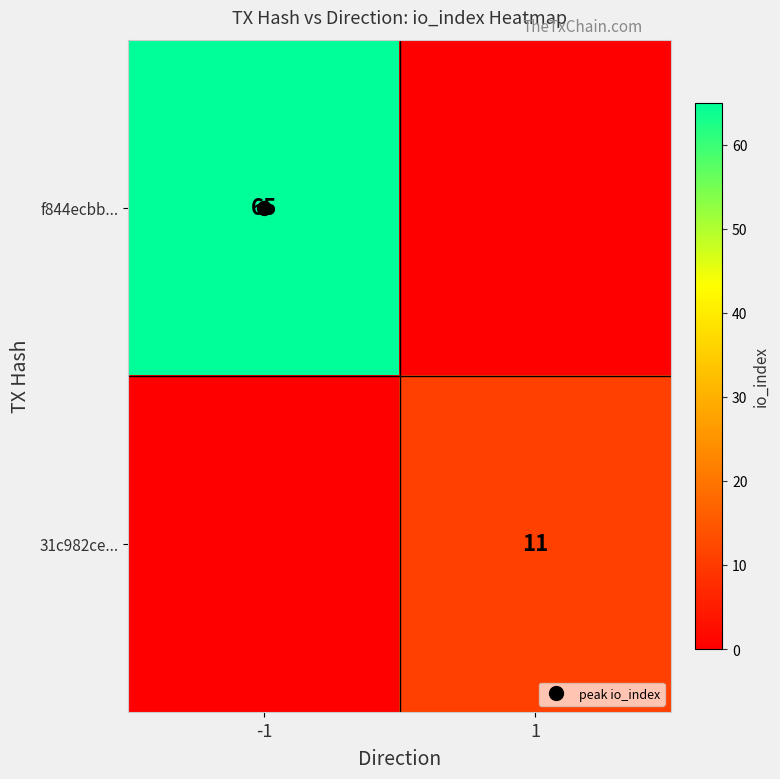

List the labels in order of f844ecbb... value, largest first.

-1, 1